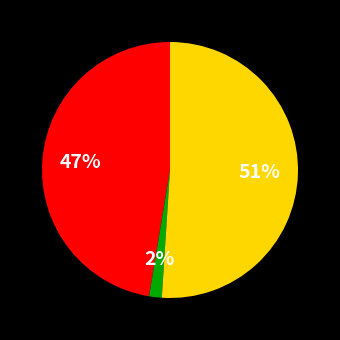

To the nearest percent, what is the difference between the largest and smallest slice percentages?

49%